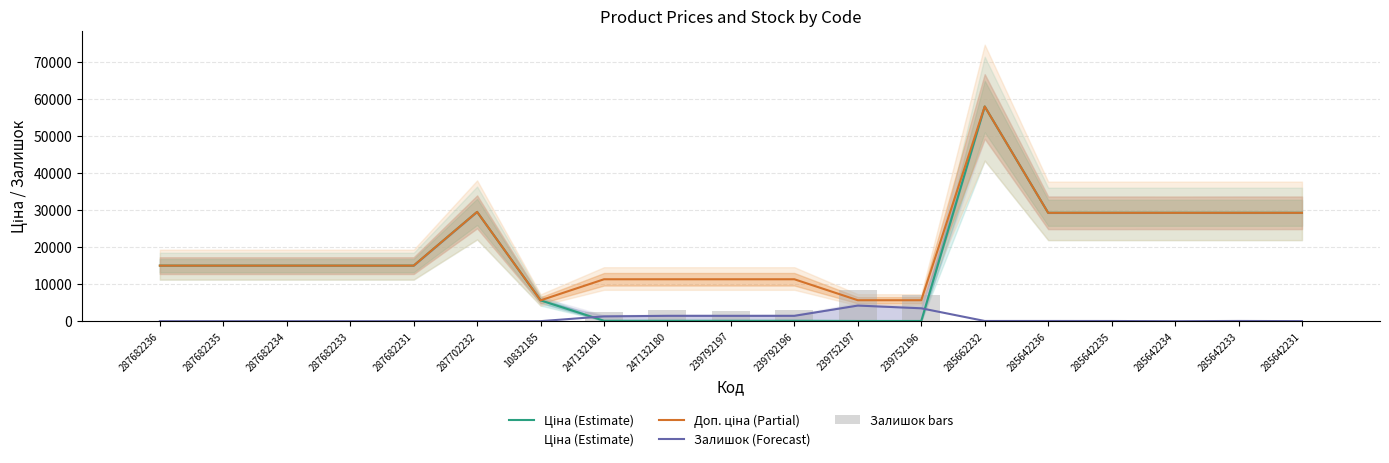

Is the value of Ціна (Estimate) at 239792197 greater than the value of Доп. ціна (Partial) at 287682233?

No